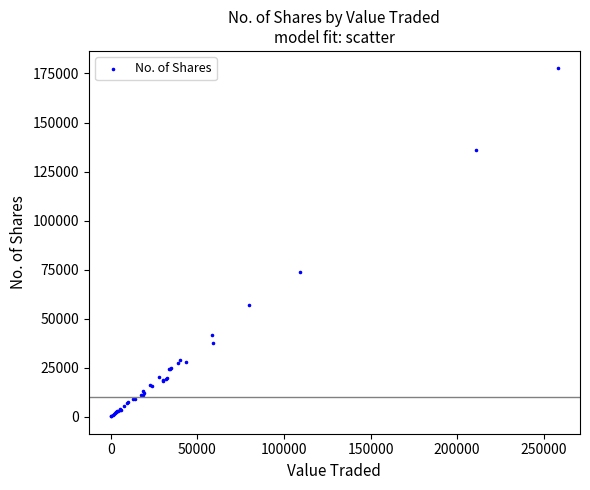

What Y value in the scatter plot is closest to 88906?

73547